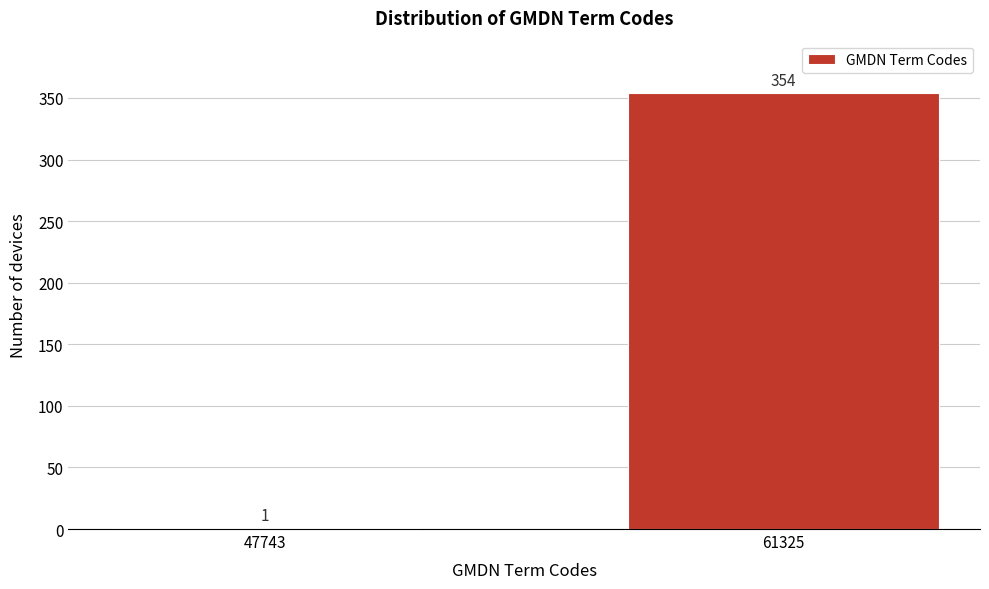

Reading left to right, list all the values displayed in this chart.

47743=1	61325=354